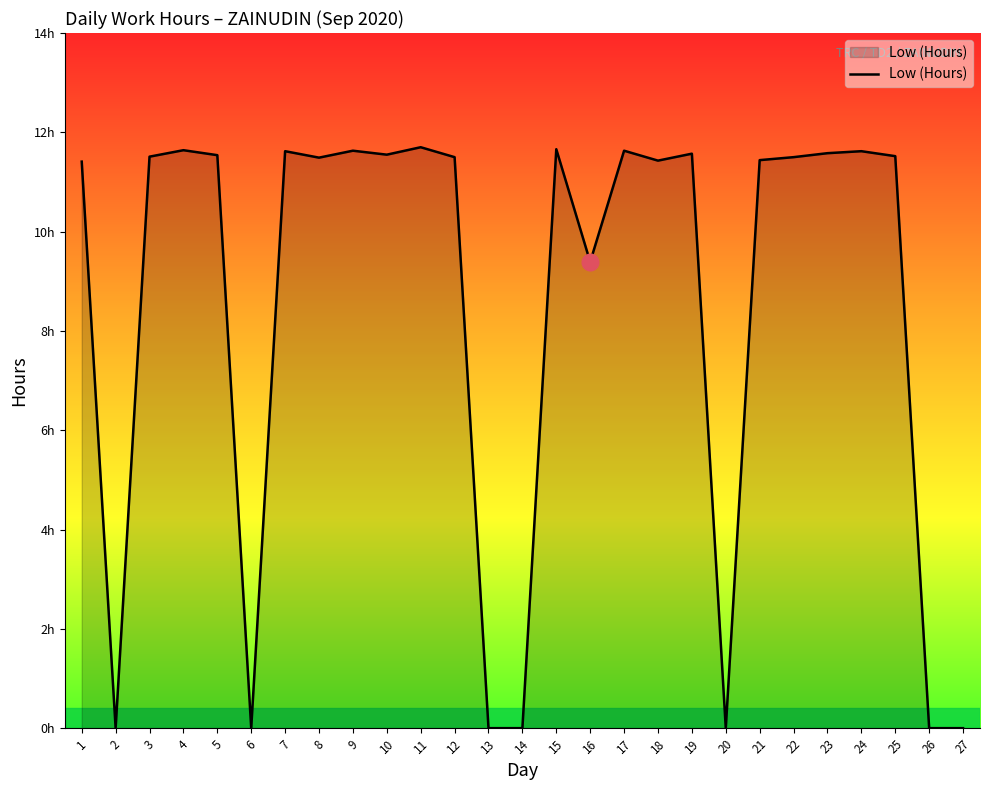

Where does the data first go above 11?

1